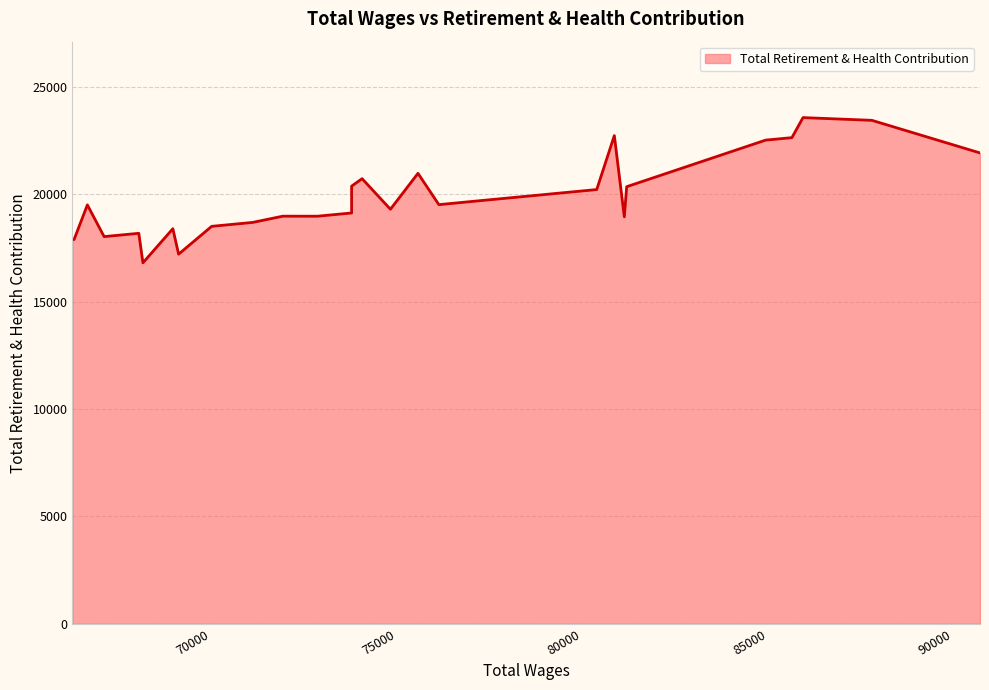

What is the change in value from 73709 to 70810?

-478